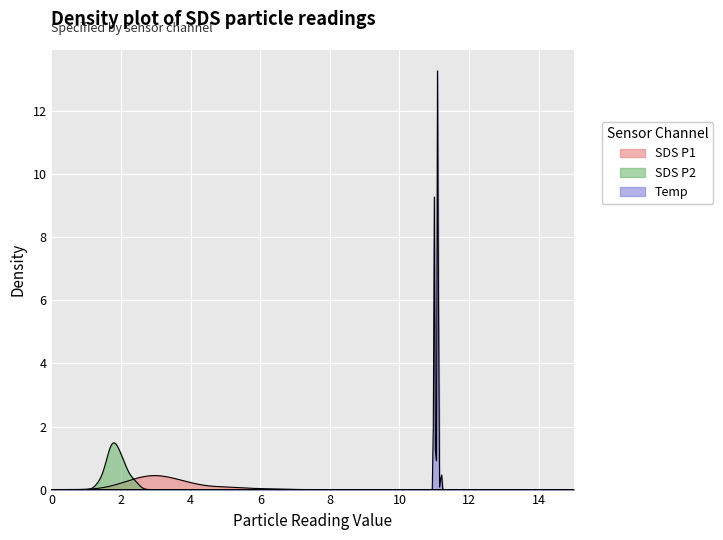

Does the chart display data point markers on the line(s)?

No